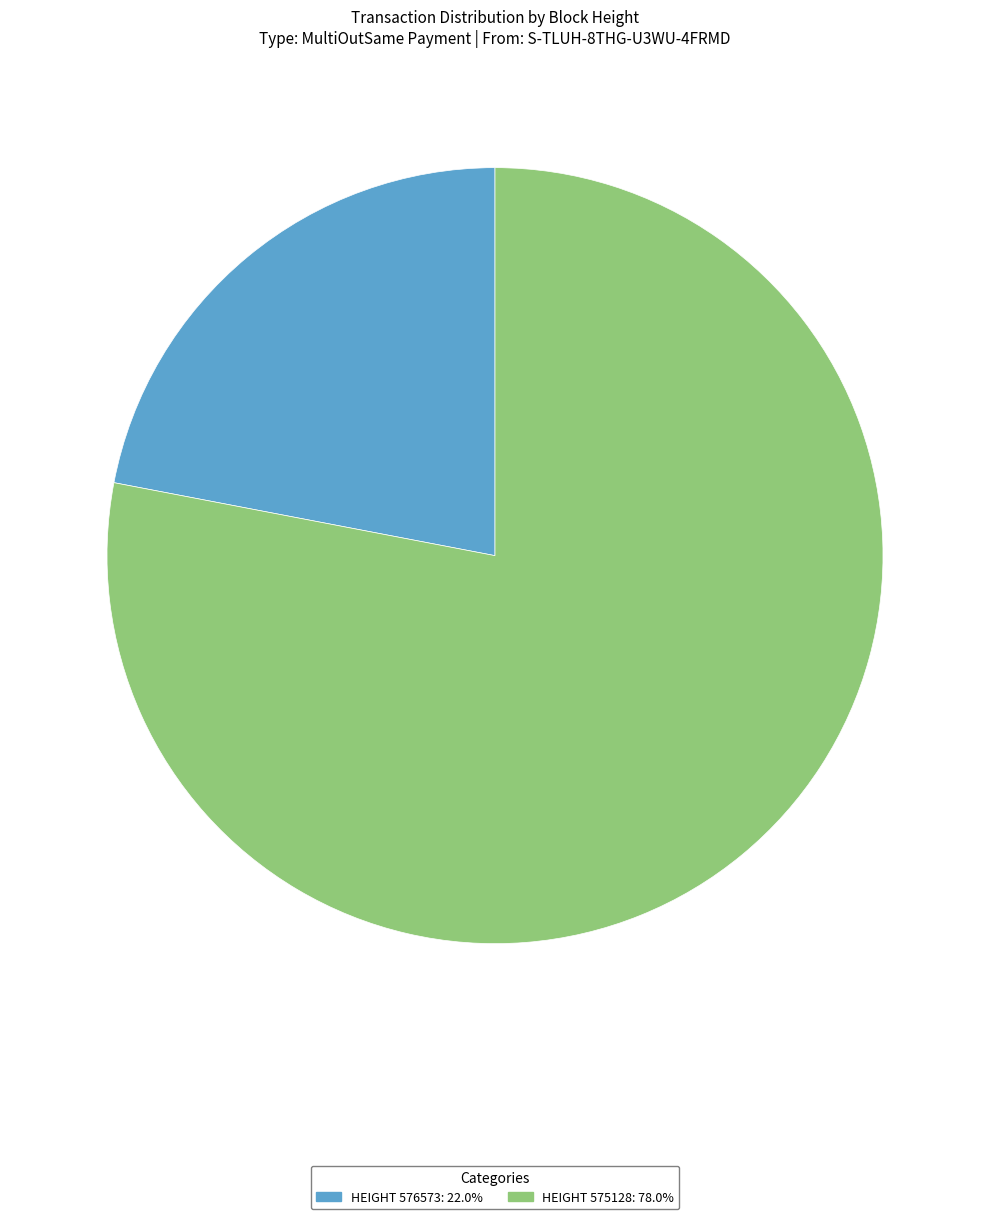

Combined, do HEIGHT 575128: 78.0% and HEIGHT 576573: 22.0% account for over 50%?

Yes